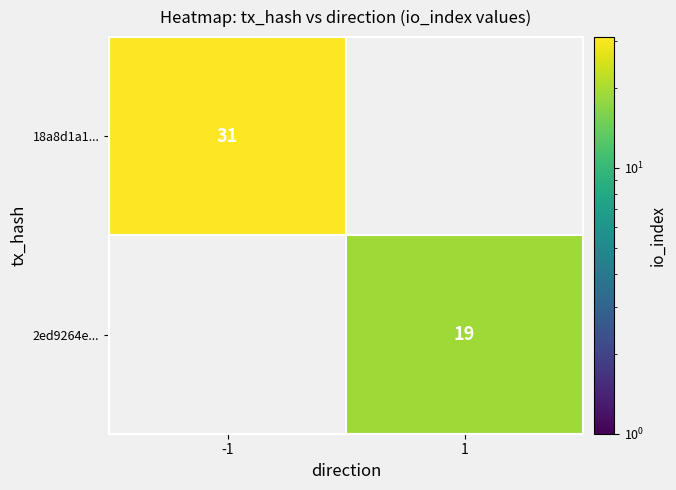

What is the maximum value shown in the chart?

31.0